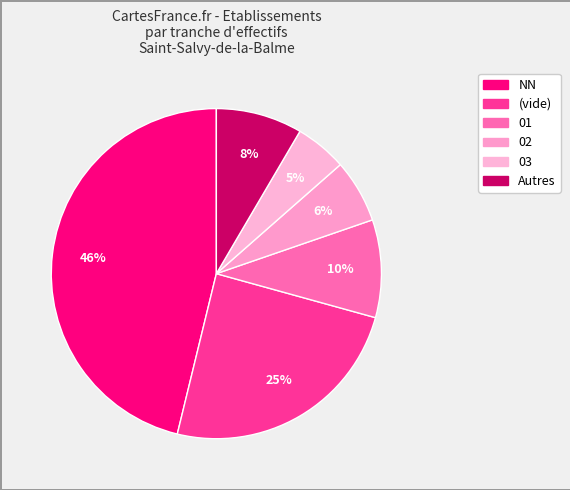

How many slices are in this pie chart?

6